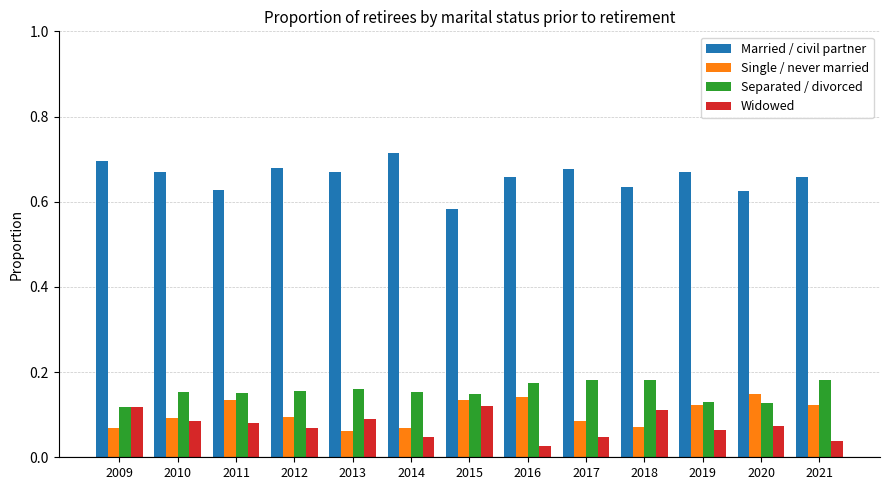

At 2021, list the series in order from largest to smallest.

Married / civil partner, Separated / divorced, Single / never married, Widowed